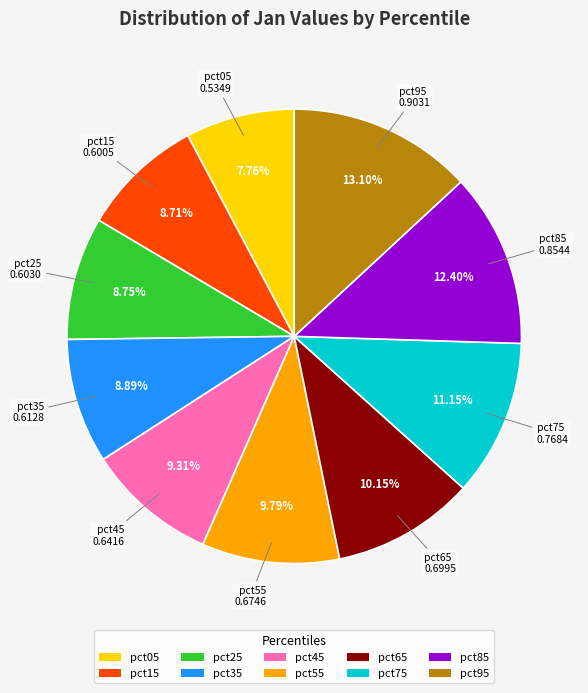

True or false: pct55 accounts for 23% of the total.

False